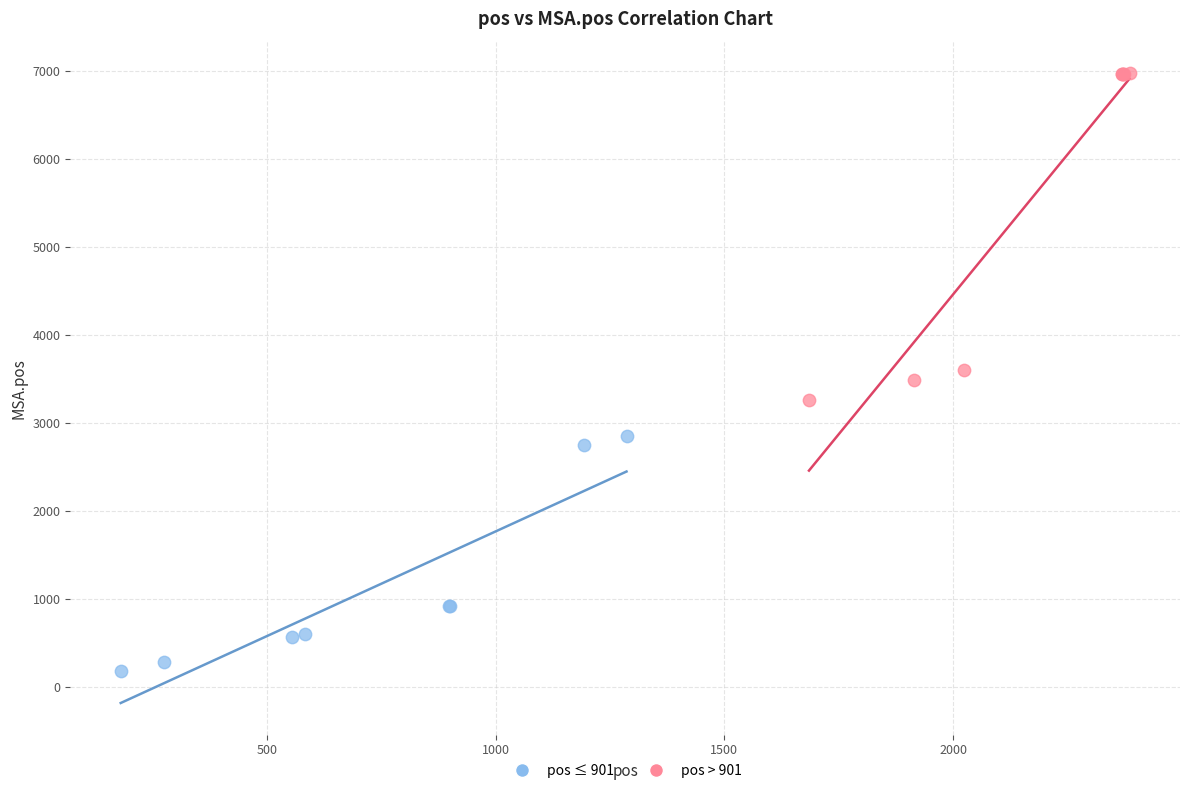

Which series reaches the maximum Y coordinate?

pos > 901